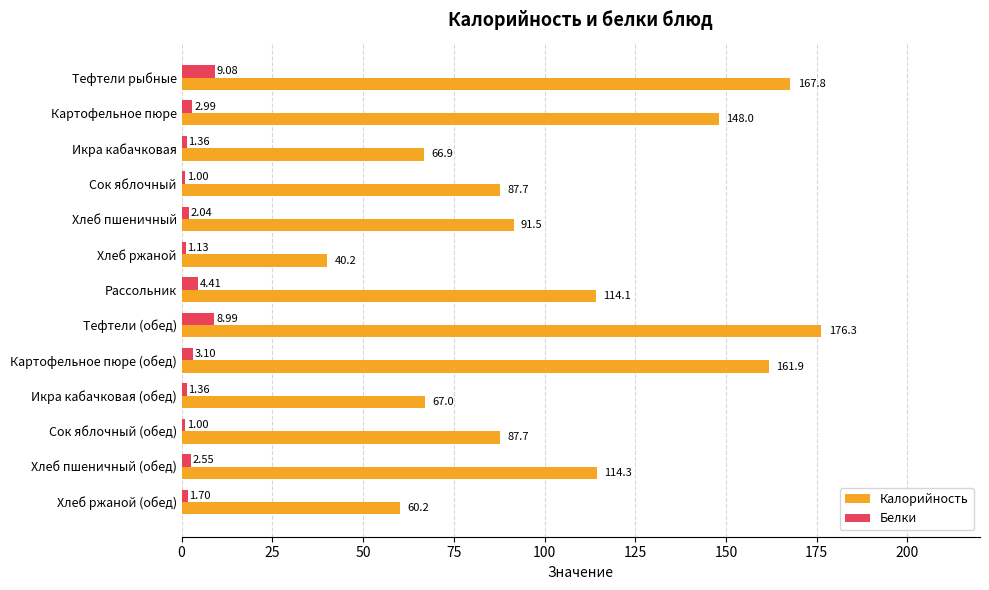

Which series has the largest total across all categories?

Калорийность